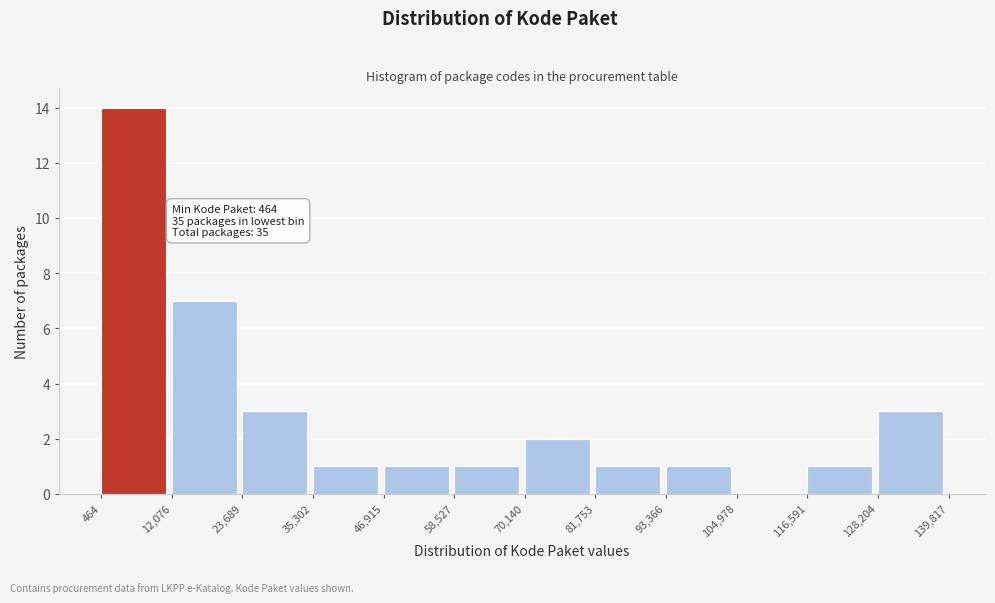

Which range on the x-axis has the tallest bar?

464 to 12,076